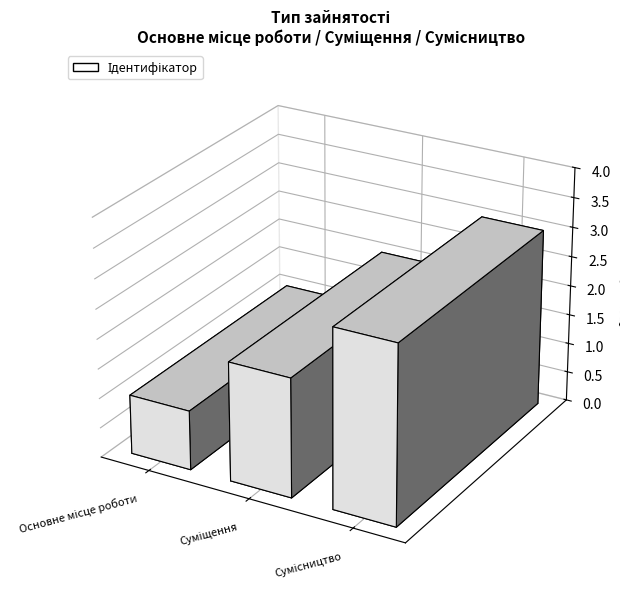

Does the chart contain stacked bars?

No